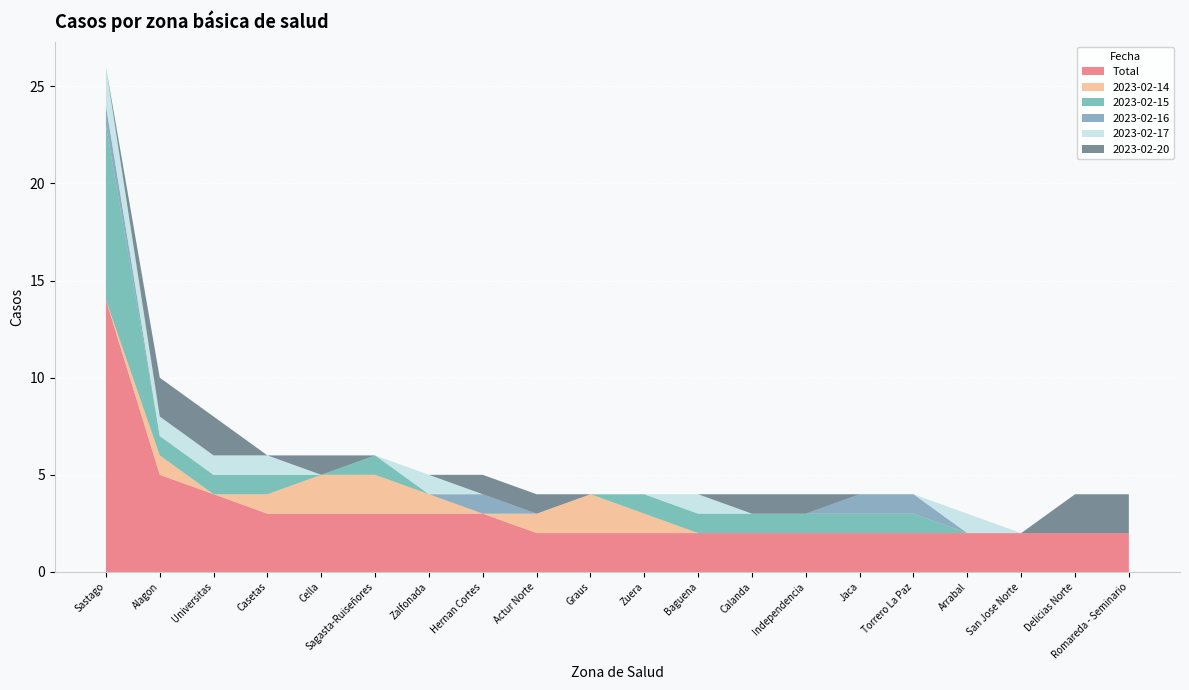

Reading left to right, what are all the values shown in this chart?

Total: Sastago=14	Alagon=5	Universitas=4	Casetas=3	Cella=3	Sagasta-Ruiseñores=3	Zalfonada=3	Hernan Cortes=3	Actur Norte=2	Graus=2	Zuera=2	Baguena=2	Calanda=2	Independencia=2	Jaca=2	Torrero La Paz=2	Arrabal=2	San Jose Norte=2	Delicias Norte=2	Romareda - Seminario=2
2023-02-14: Sastago=0	Alagon=1	Universitas=0	Casetas=1	Cella=2	Sagasta-Ruiseñores=2	Zalfonada=1	Hernan Cortes=0	Actur Norte=1	Graus=2	Zuera=1	Baguena=0	Calanda=0	Independencia=0	Jaca=0	Torrero La Paz=0	Arrabal=0	San Jose Norte=0	Delicias Norte=0	Romareda - Seminario=0
2023-02-15: Sastago=9	Alagon=1	Universitas=1	Casetas=1	Cella=0	Sagasta-Ruiseñores=1	Zalfonada=0	Hernan Cortes=0	Actur Norte=0	Graus=0	Zuera=1	Baguena=1	Calanda=1	Independencia=1	Jaca=1	Torrero La Paz=1	Arrabal=0	San Jose Norte=0	Delicias Norte=0	Romareda - Seminario=0
2023-02-16: Sastago=1	Alagon=0	Universitas=0	Casetas=0	Cella=0	Sagasta-Ruiseñores=0	Zalfonada=0	Hernan Cortes=1	Actur Norte=0	Graus=0	Zuera=0	Baguena=0	Calanda=0	Independencia=0	Jaca=1	Torrero La Paz=1	Arrabal=0	San Jose Norte=0	Delicias Norte=0	Romareda - Seminario=0
2023-02-17: Sastago=2	Alagon=1	Universitas=1	Casetas=1	Cella=0	Sagasta-Ruiseñores=0	Zalfonada=1	Hernan Cortes=0	Actur Norte=0	Graus=0	Zuera=0	Baguena=1	Calanda=0	Independencia=0	Jaca=0	Torrero La Paz=0	Arrabal=1	San Jose Norte=0	Delicias Norte=0	Romareda - Seminario=0
2023-02-20: Sastago=0	Alagon=2	Universitas=2	Casetas=0	Cella=1	Sagasta-Ruiseñores=0	Zalfonada=0	Hernan Cortes=1	Actur Norte=1	Graus=0	Zuera=0	Baguena=0	Calanda=1	Independencia=1	Jaca=0	Torrero La Paz=0	Arrabal=0	San Jose Norte=0	Delicias Norte=2	Romareda - Seminario=2